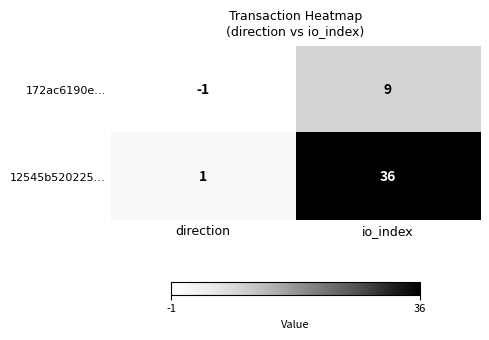

What is the difference between the maximum and minimum values in the 12545b520225… series?

35